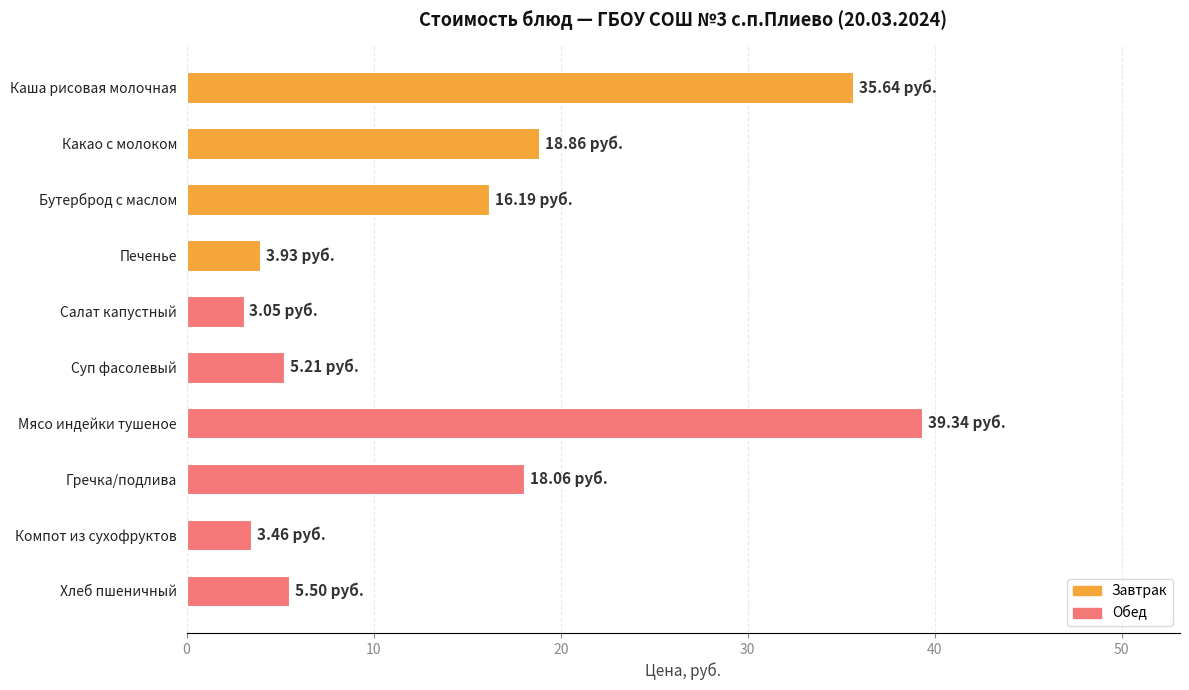

What is the label of the 10th bar from the bottom?

Каша рисовая молочная